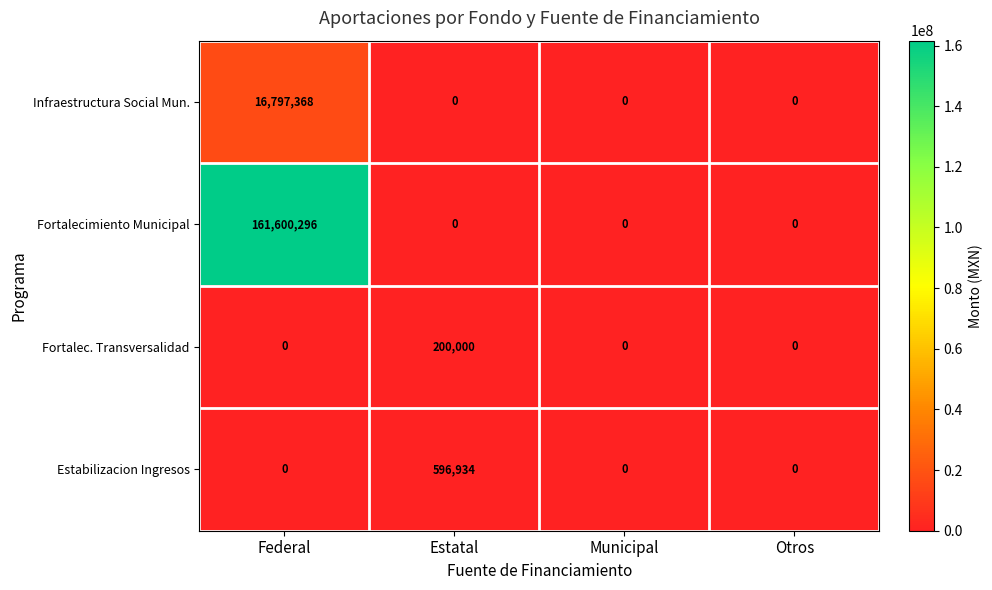

How many series are shown in this chart?

4